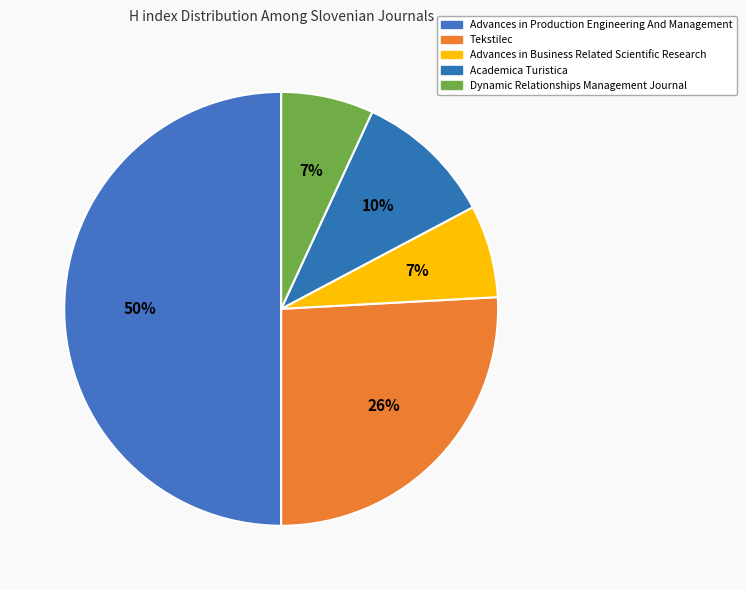

The Advances in Production Engineering And Management slice represents 50% of the pie. True or false?

True